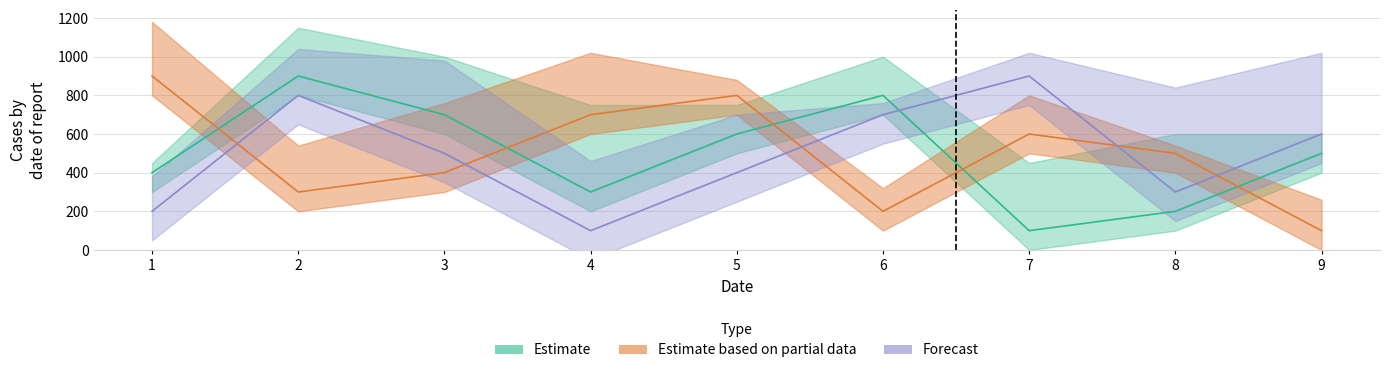

What is the lowest value of the col_3 series?

100